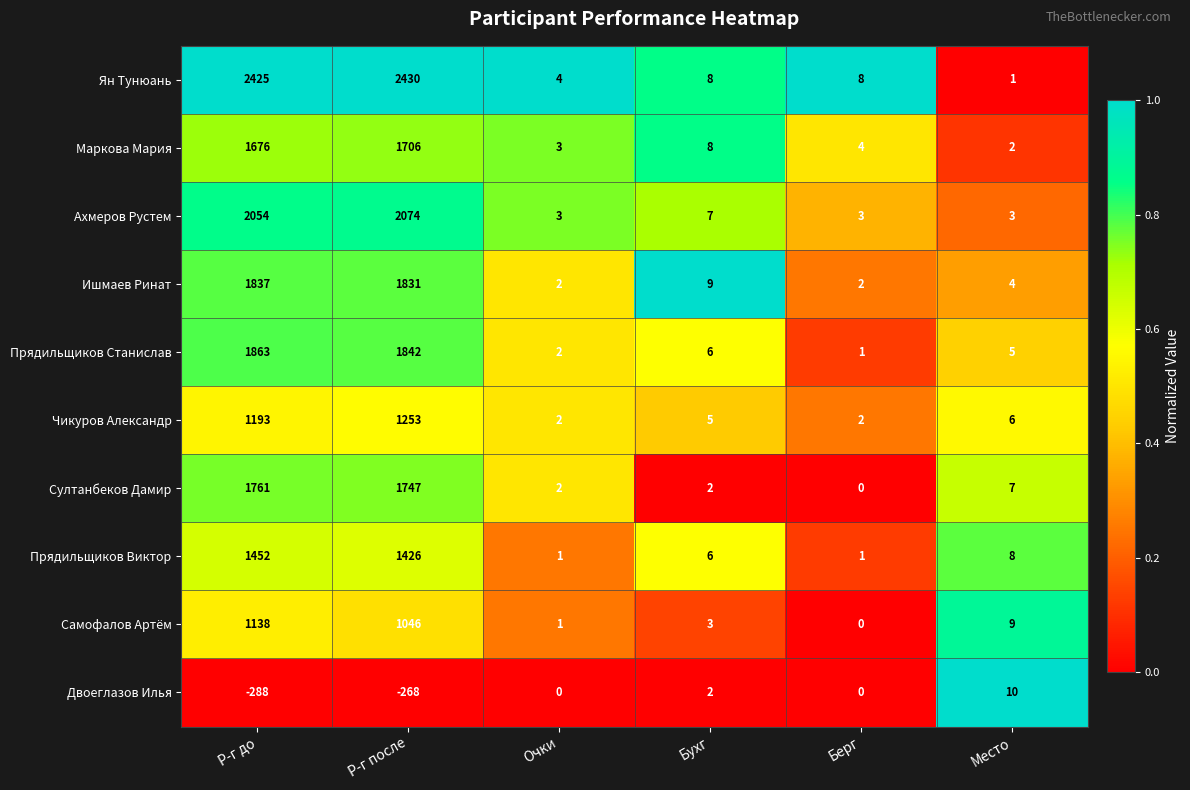

What value does the Ян Тунюань series have at Бухг, to the nearest 10?

10